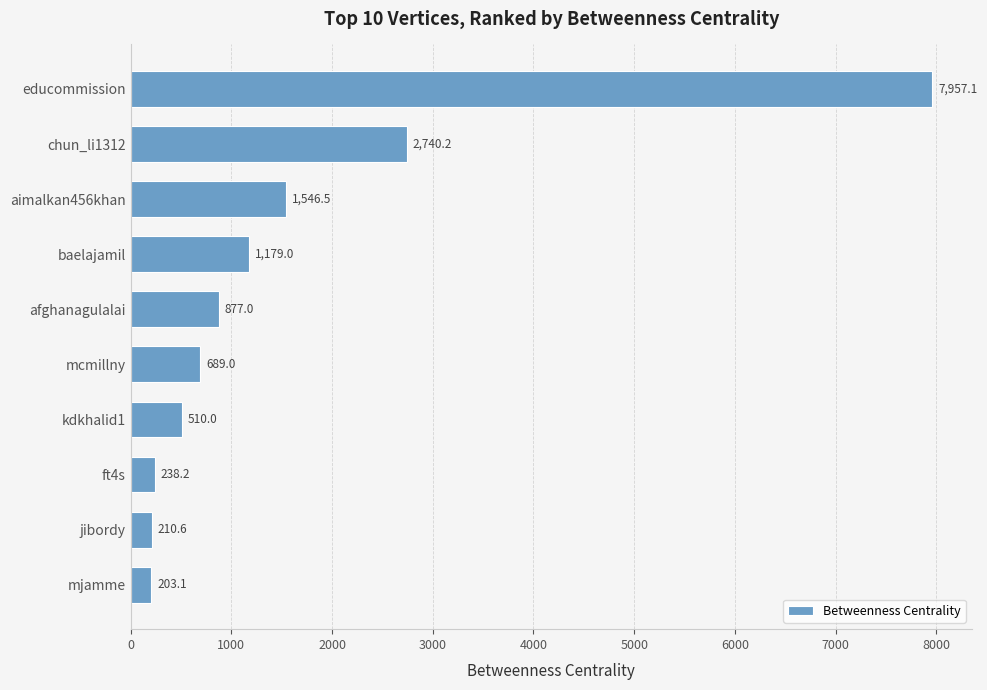

Which category has the lowest value across all series?

mjamme